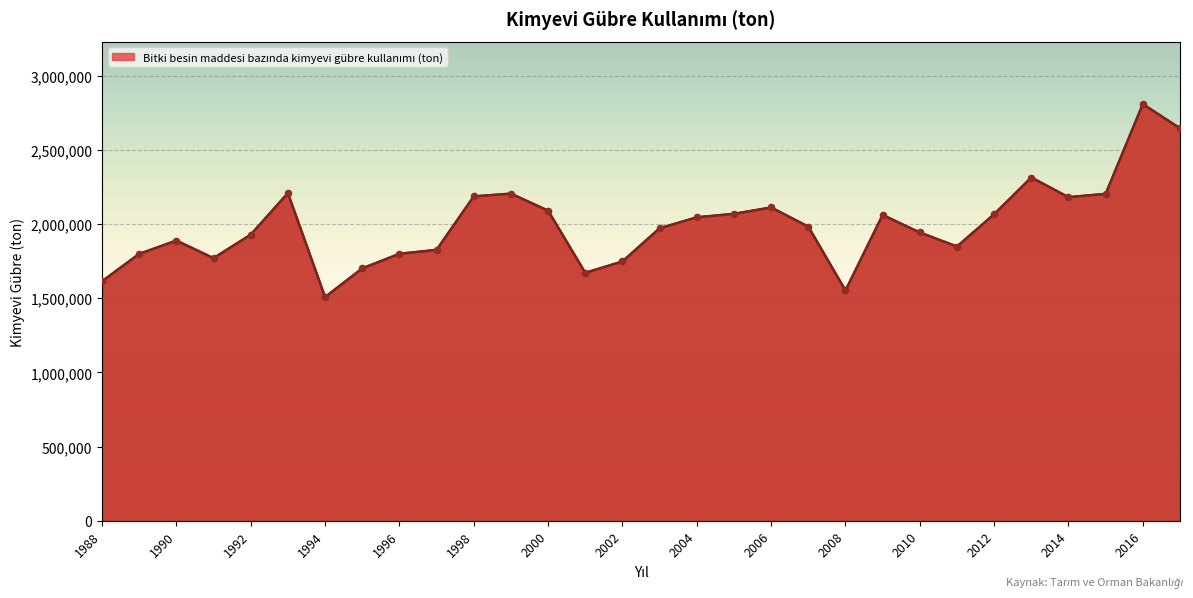

What is the maximum value shown in the chart?

2807280